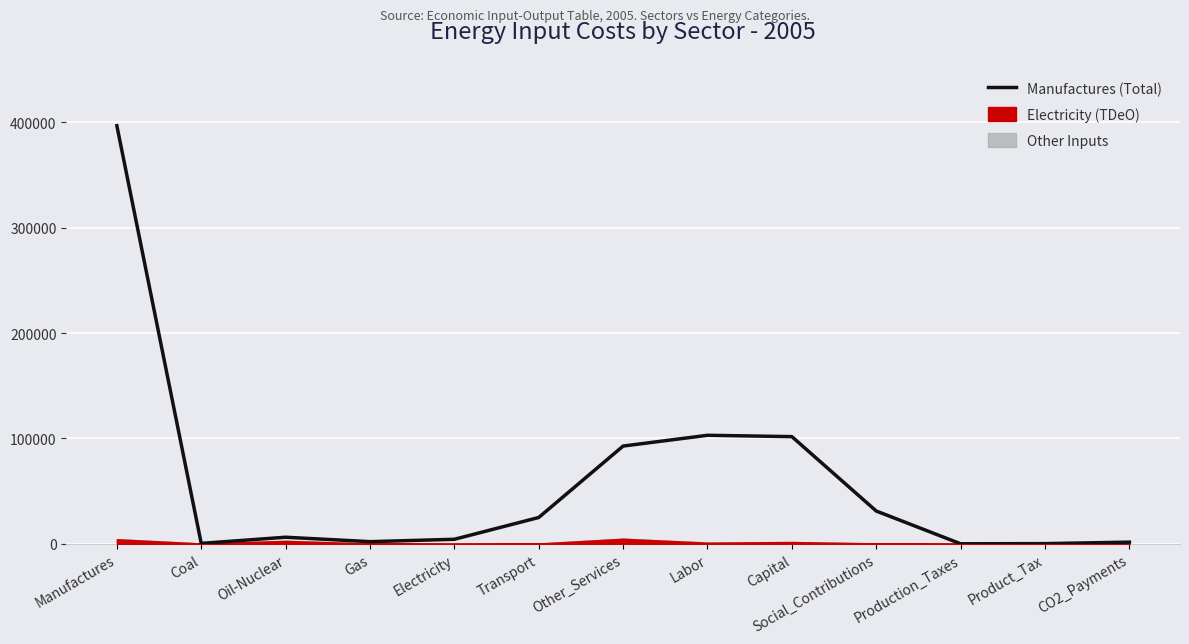

Reading right to left, transcribe all the data shown in this chart.

CO2_Payments=1549.7	Product_Tax=149.4	Production_Taxes=0.0	Social_Contributions=31093.4	Capital=101730.2	Labor=102997.0	Other_Services=92784.1	Transport=24960.5	Electricity=4263.4	Gas=2011.3	Oil-Nuclear=6214.0	Coal=377.6	Manufactures=396912.0